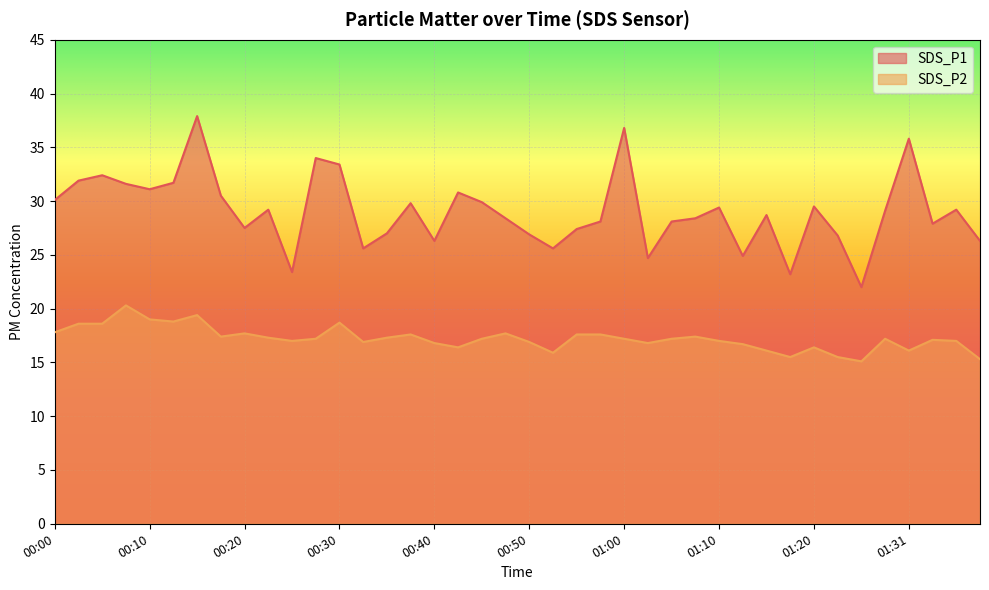

What is the average value of the SDS_P1 series?

29.0